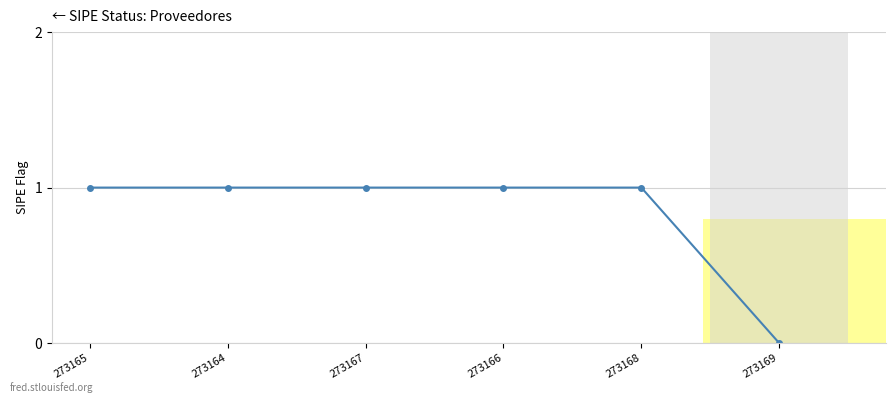

Approximately how many times larger is the value at 273167 compared to 273166?

1.0